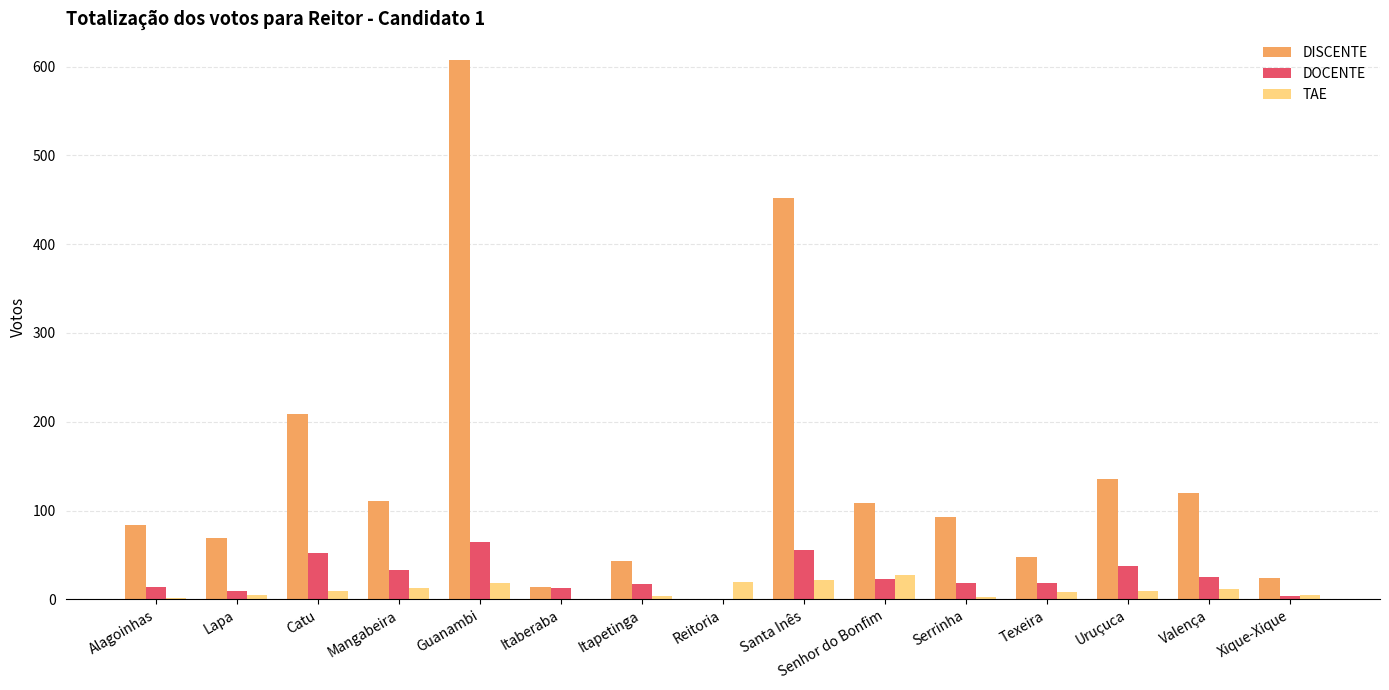

Read the DISCENTE value at Senhor do Bonfim.

109